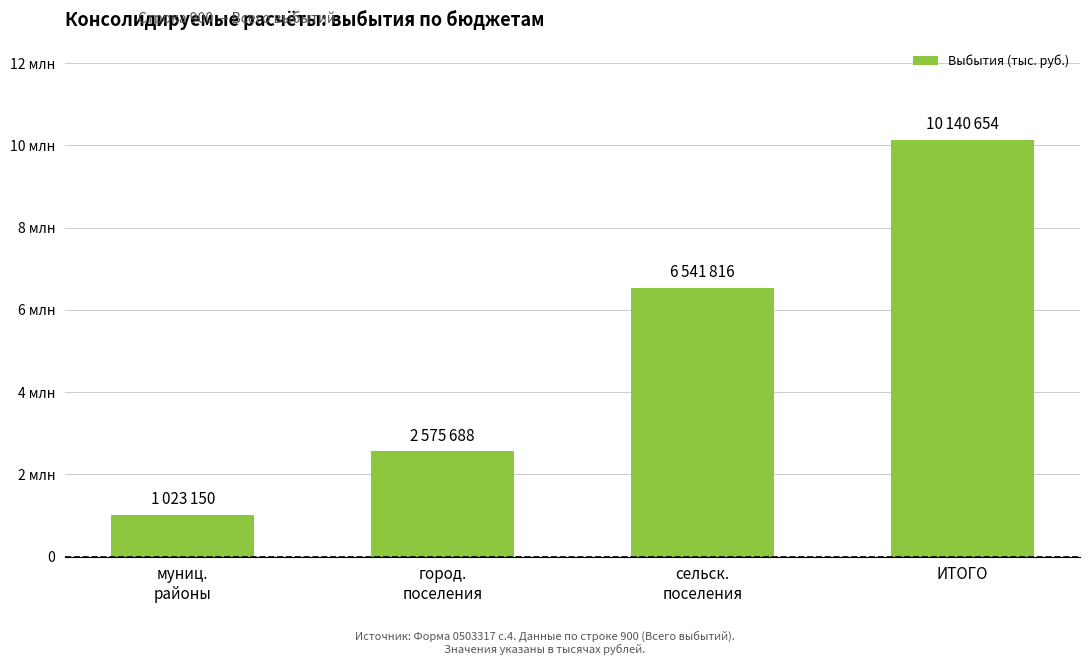

What is the difference between the second highest and minimum values?

5518666